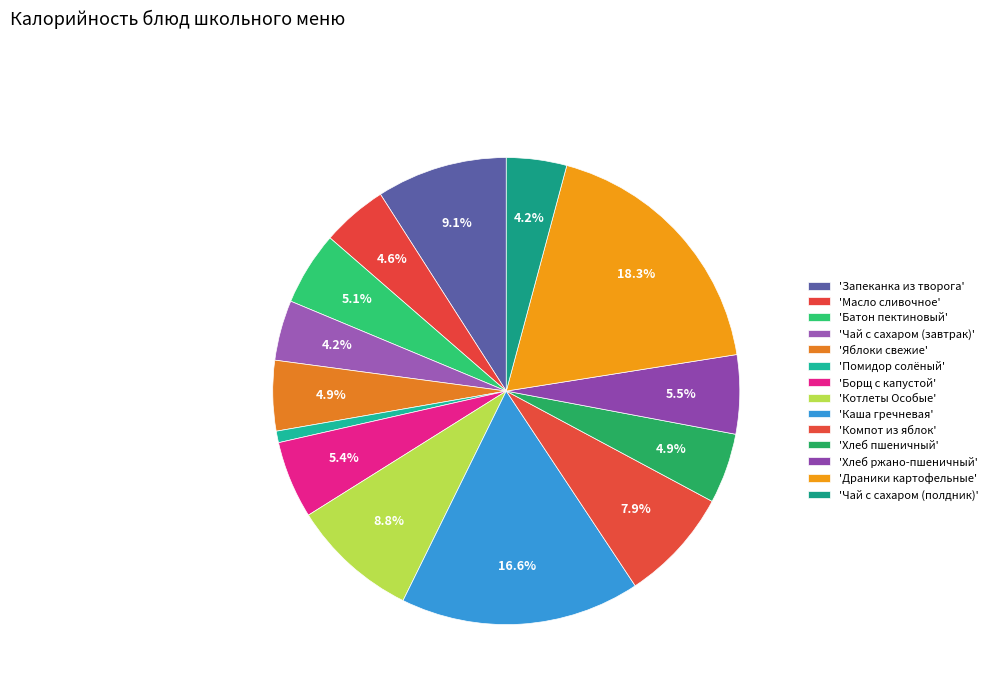

Count the number of slices in the pie.

14